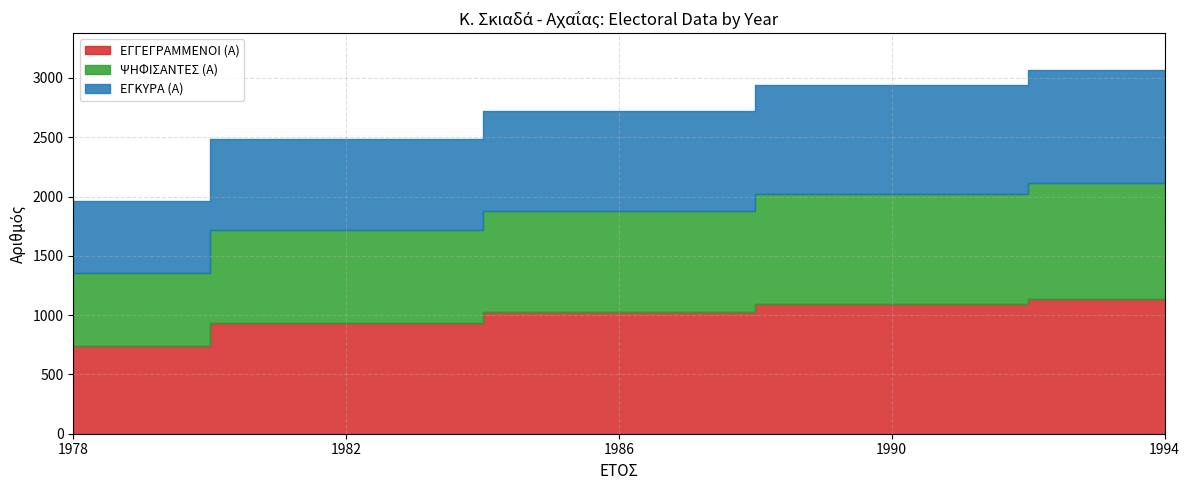

List the labels in order of ΕΓΚΥΡΑ (Α) value, smallest first.

1978, 1982, 1986, 1990, 1994